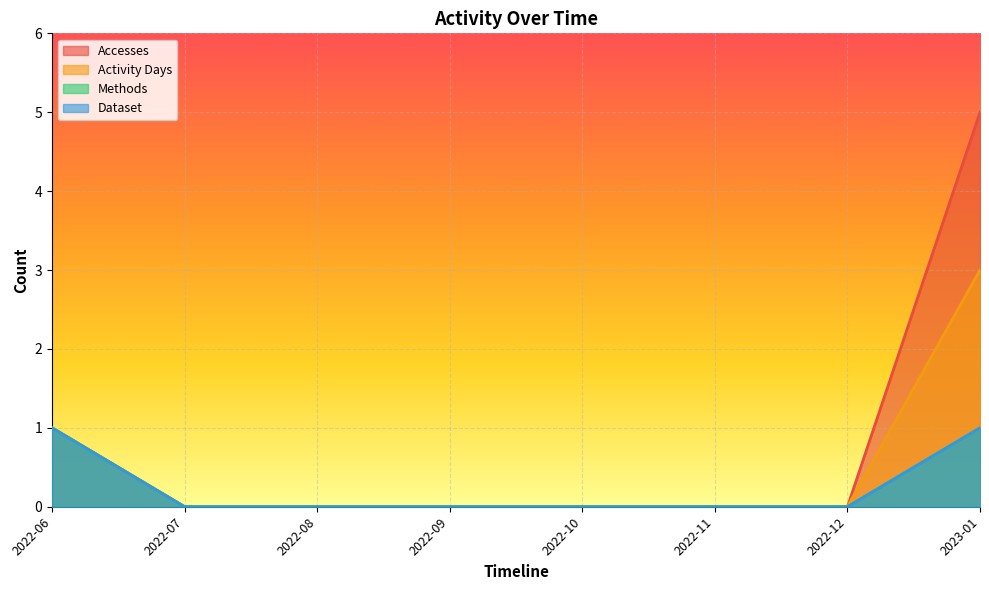

Count the number of data series in this chart.

4